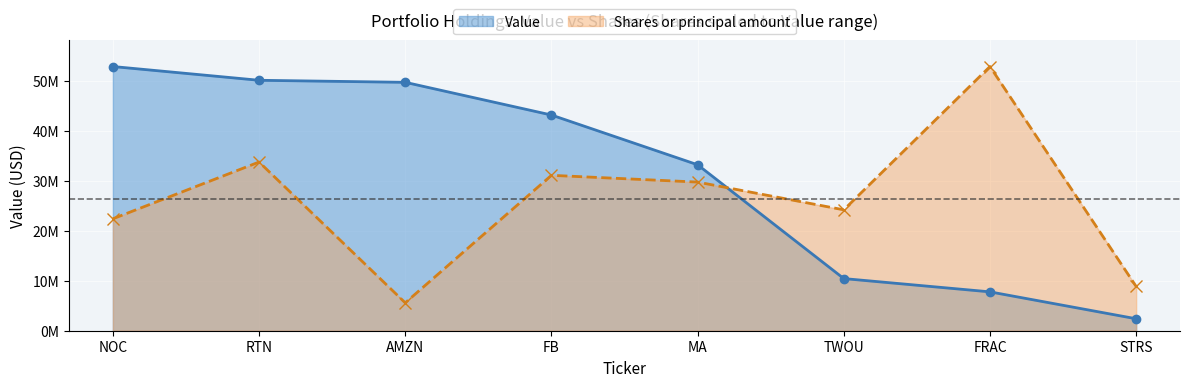

Count the number of data series in this chart.

2